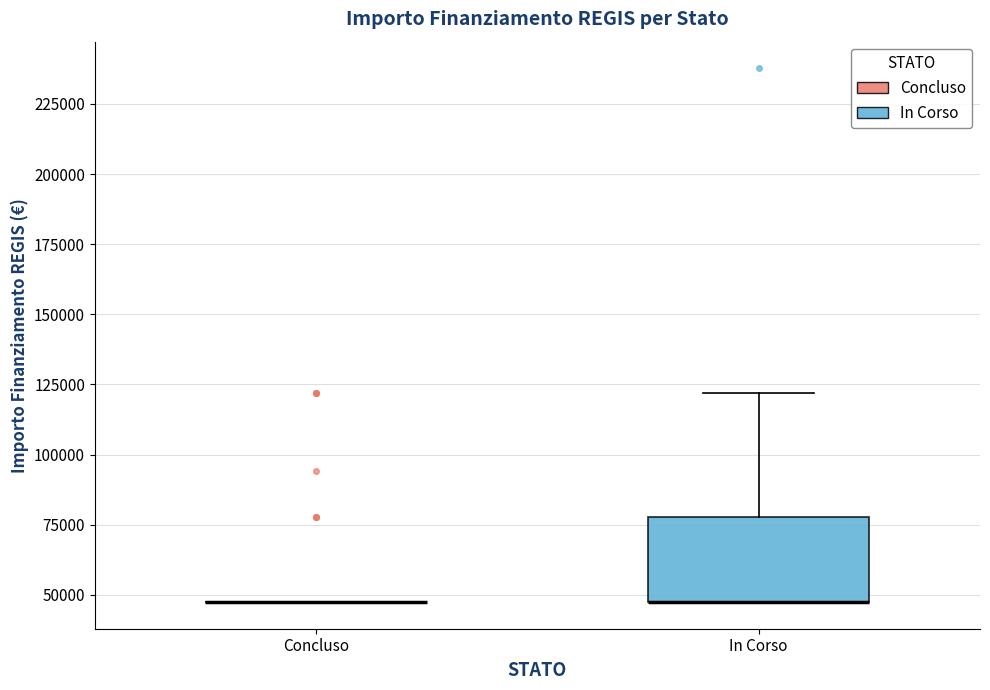

Reading left to right, transcribe this box plot: for each box, give where its median line is, the range the box spans, and where its two whiskers end, as read against the y-axis. The values are not printed on the chart, so give them approximately, as read against the axis.

Concluso: box collapsed to a line at 45000, whiskers 45000 to 45000
In Corso: median 45000 (drawn on the box's lower edge), box 45000 to 80000, whiskers 45000 to 120000